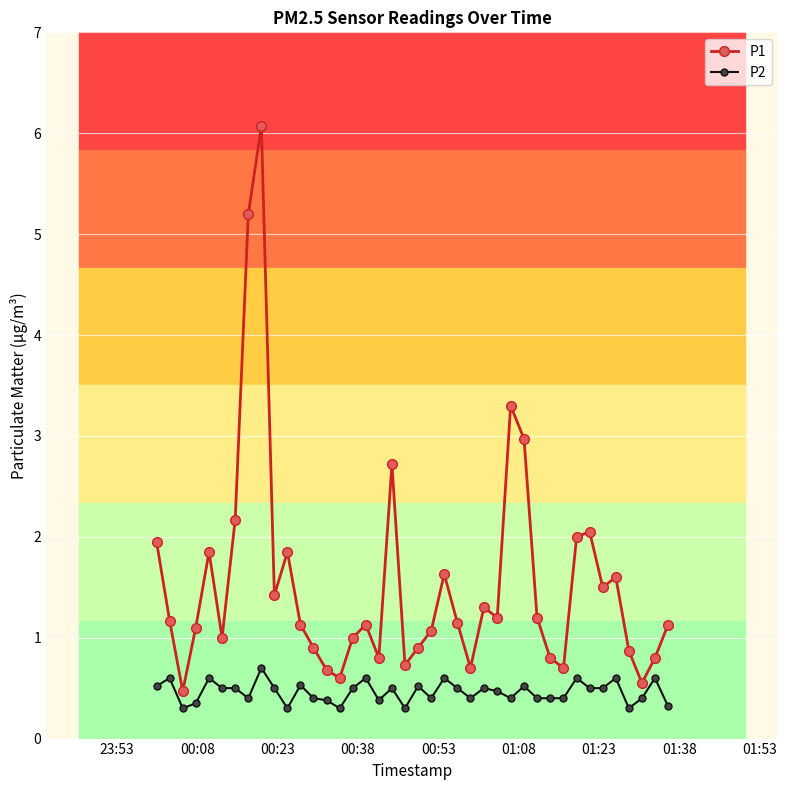

List the series in order of their peak value, lowest first.

P2, P1